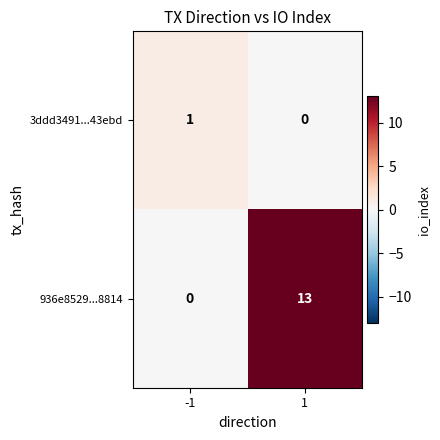

Reading right to left, extract all data points from this chart.

3ddd3491...43ebd: 0	1
936e8529...8814: 13	0